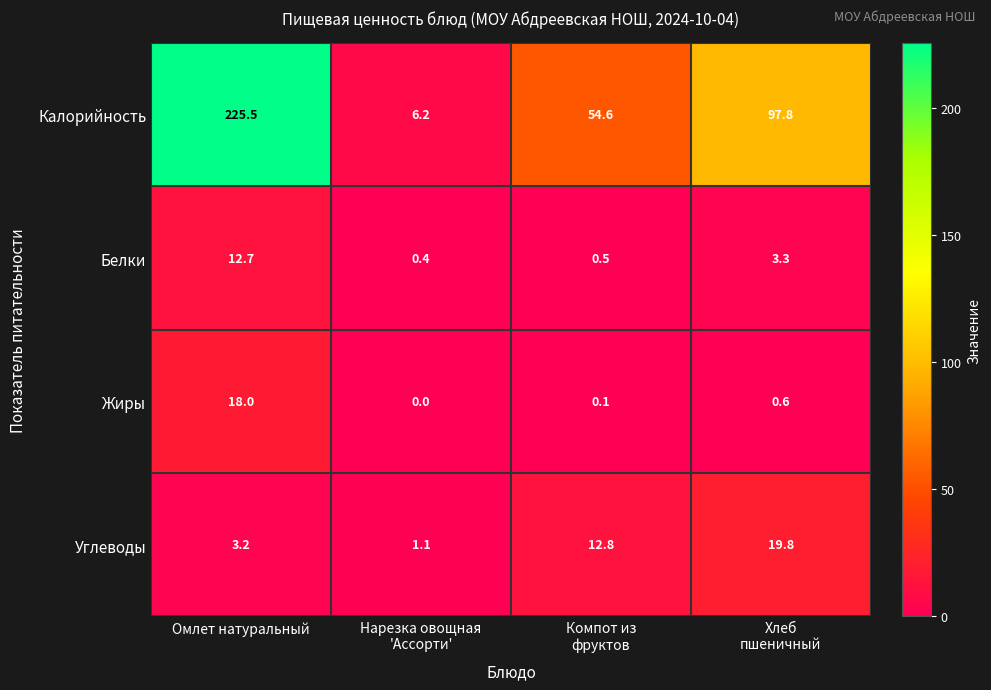

How many data points does each series have?

4